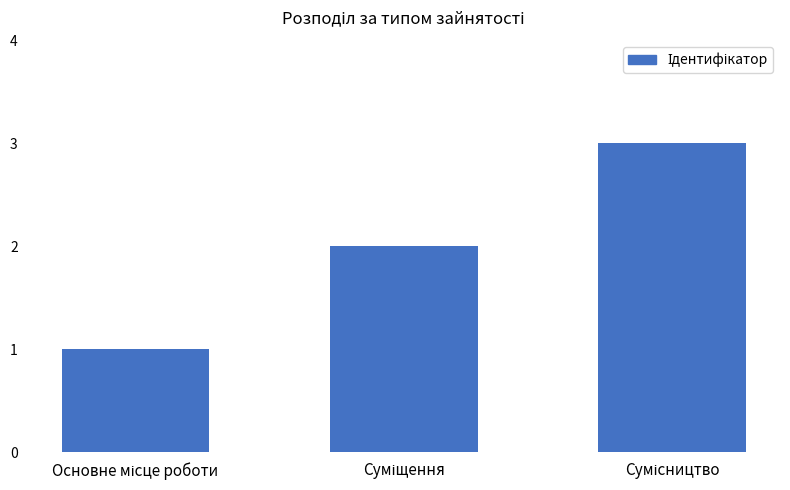

What is the sum of all values?

6